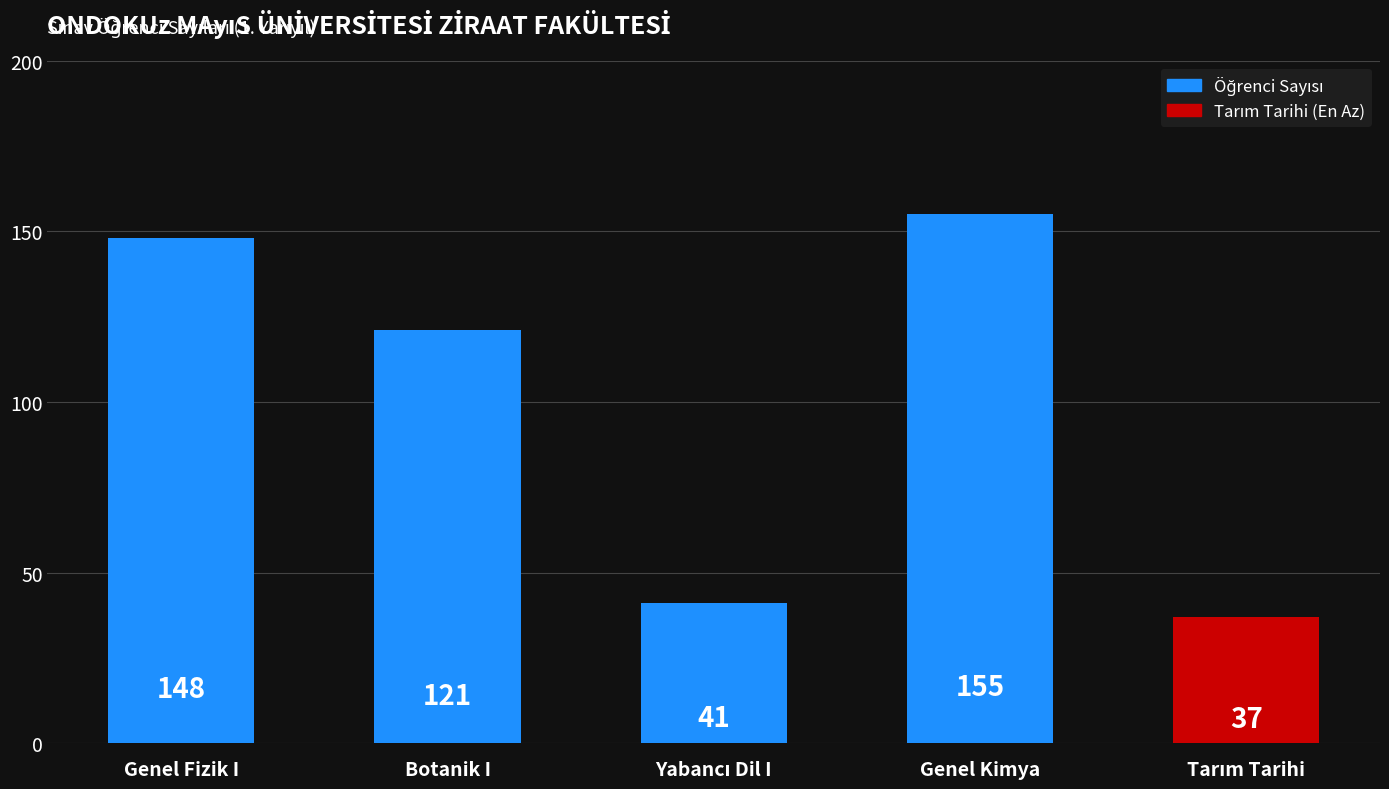

What is the maximum value shown in the chart?

155